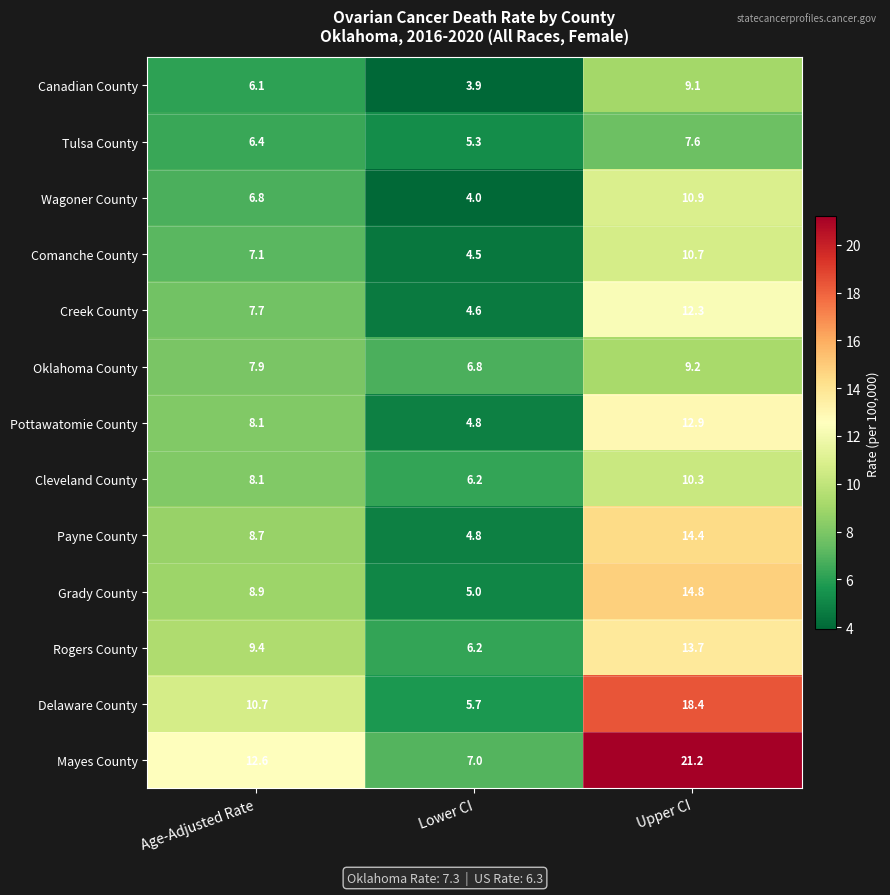

The value of Cleveland County at Upper CI is 6.5. True or false?

False